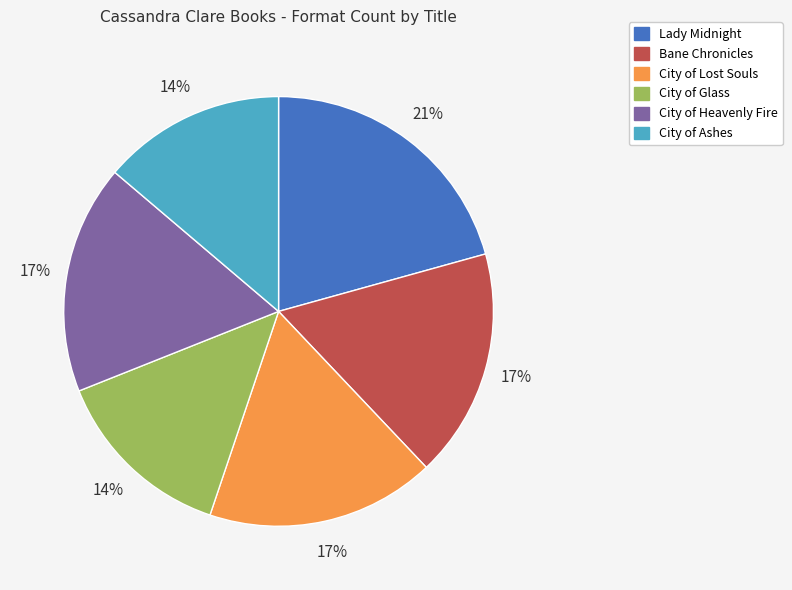

Is there any slice that represents more than half of the pie?

No